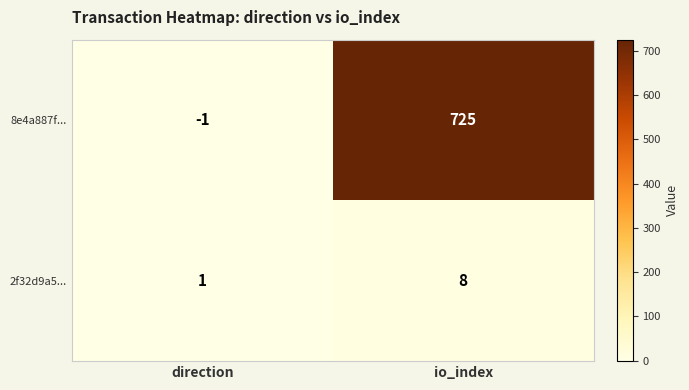

Is it true that 2f32d9a5... equals 8 at io_index?

True